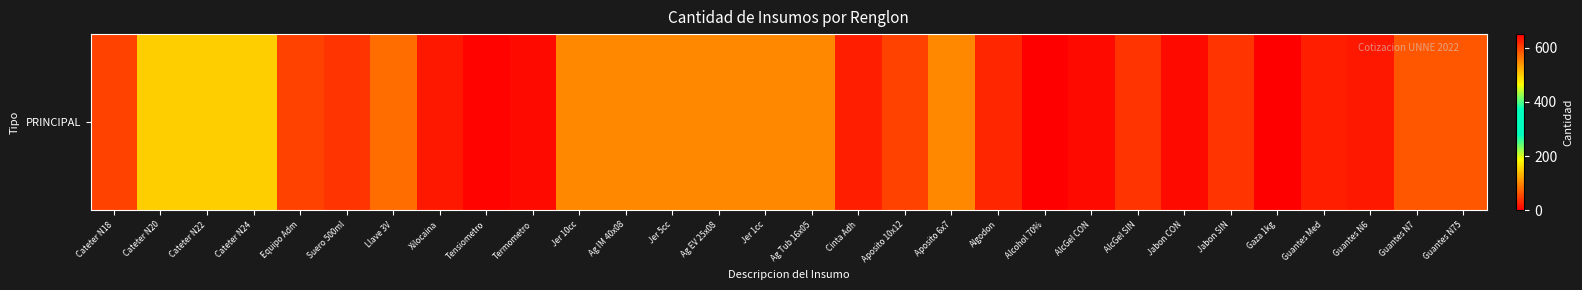

List the labels in order of value, smallest first.

Alcohol 70%, Gaza 1kg, Tensiometro, Termometro, AlcGel CON, Jabon CON, Xilocaina, Guantes N6, Cinta Adh, Guantes Med, Algodon, Suero 500ml, AlcGel SIN, Jabon SIN, Cateter N18, Aposito 10x12, Guantes N7, Guantes N75, Llave 3V, Jer 10cc, Ag IM 40x08, Jer 5cc, Ag EV 25x08, Jer 1cc, Ag Tub 16x05, Aposito 6x7, Cateter N20, Cateter N22, Cateter N24, Equipo Adm